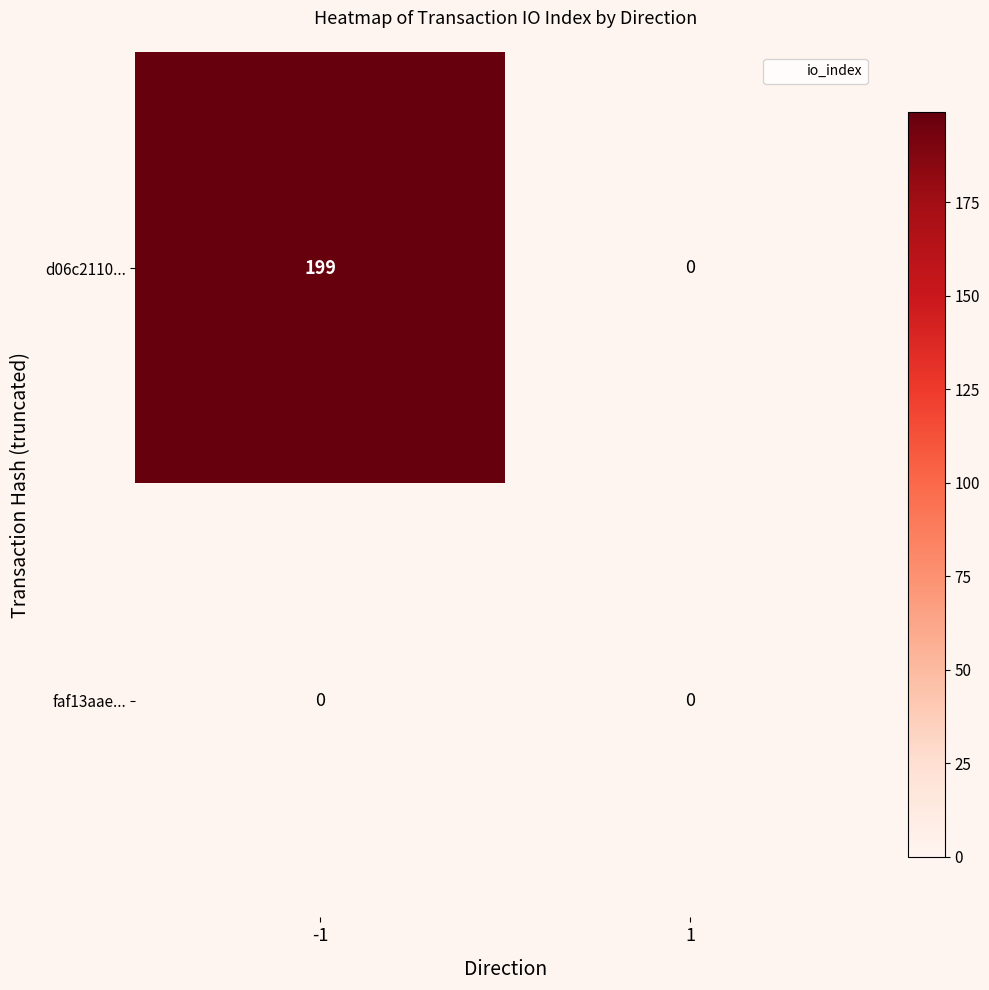

What is the total value across all series at -1?

199